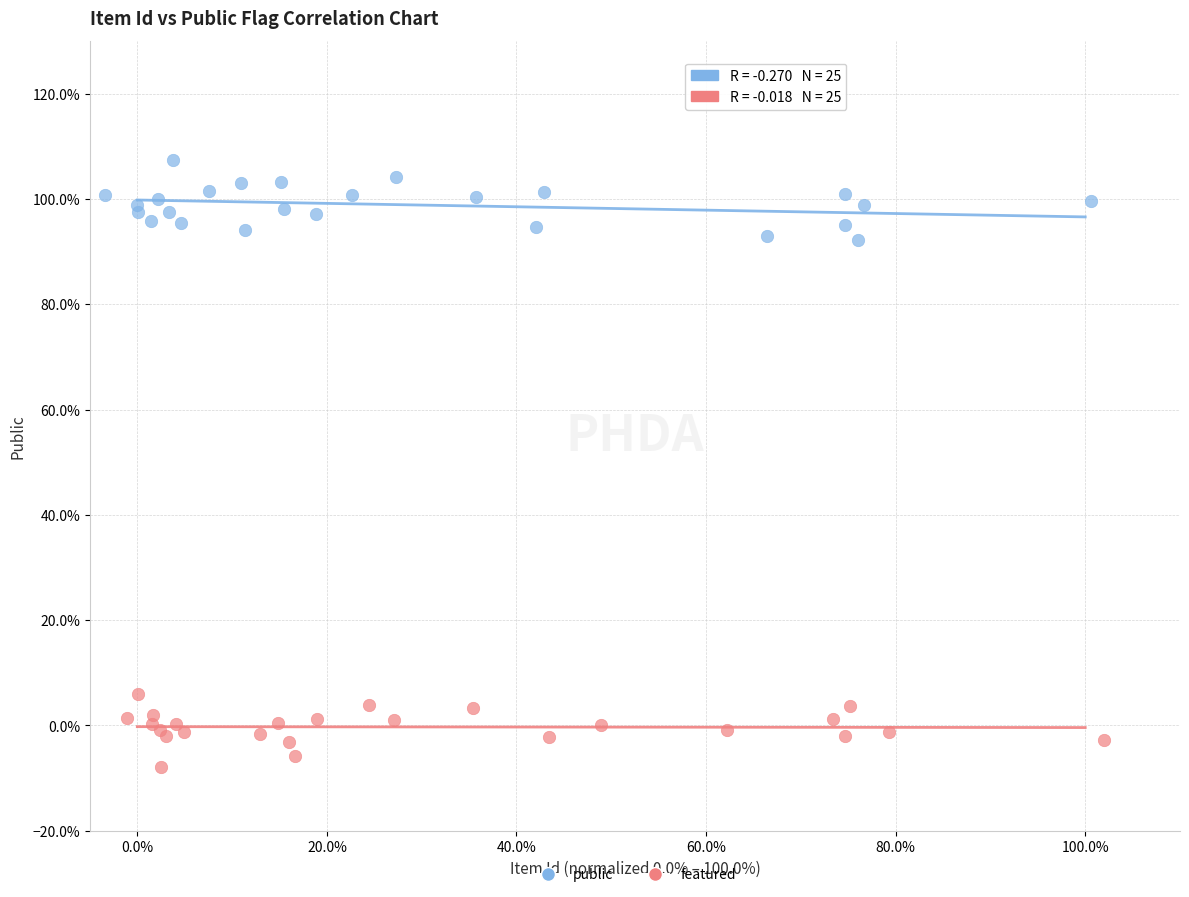

What are all the series names shown in the legend?

public, featured